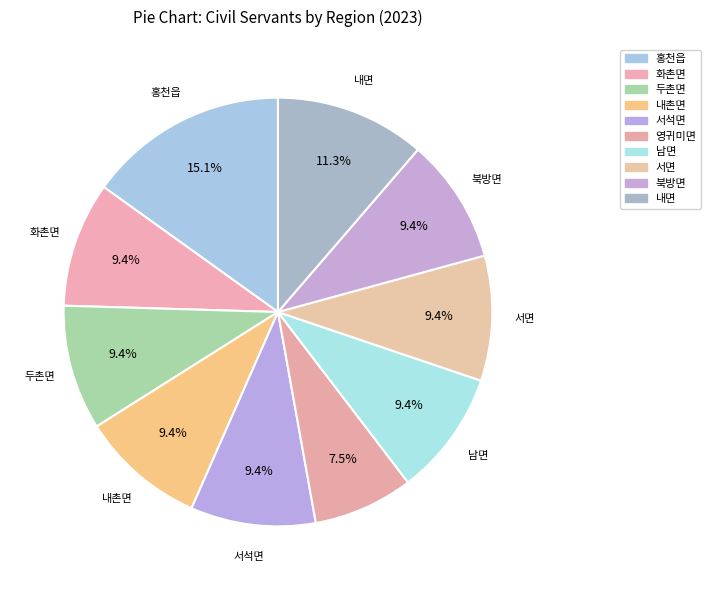

How many segments does this pie chart have?

10